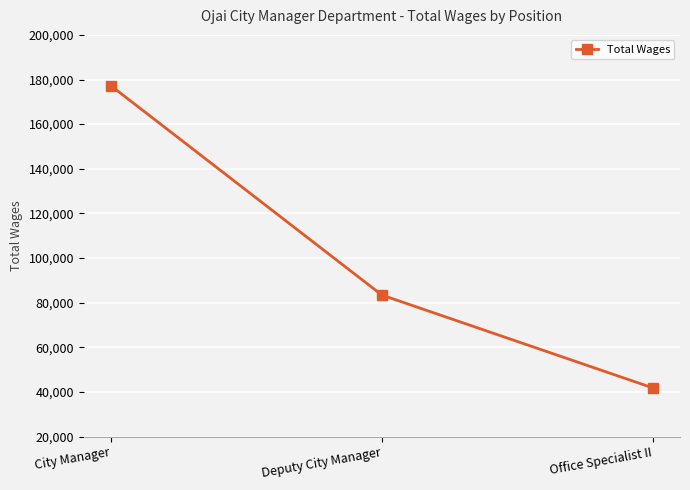

Rank the categories by value from highest to lowest.

City Manager, Deputy City Manager, Office Specialist II